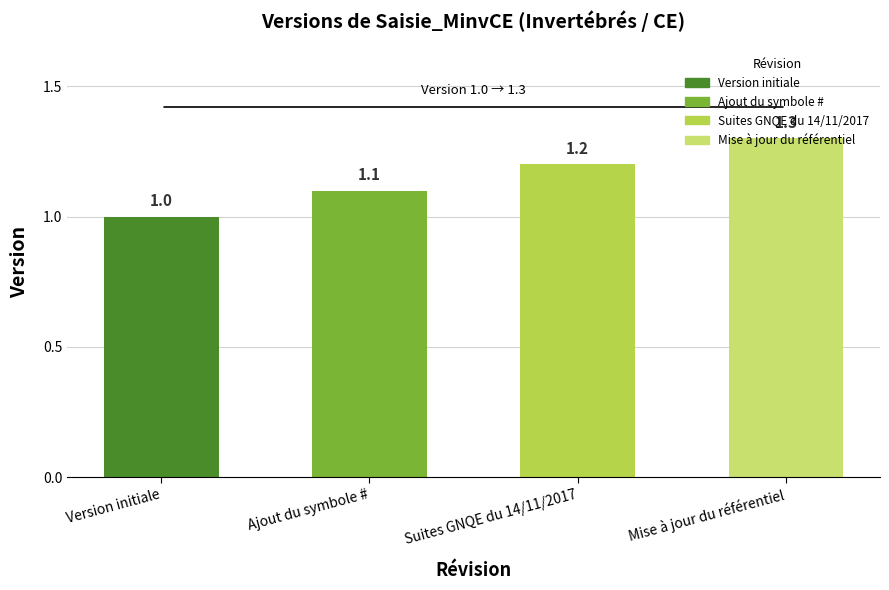

Reading left to right, what are all the values shown in this chart?

Version initiale=1.0	Ajout du symbole #=1.1	Suites GNQE du 14/11/2017=1.2	Mise à jour du référentiel=1.3